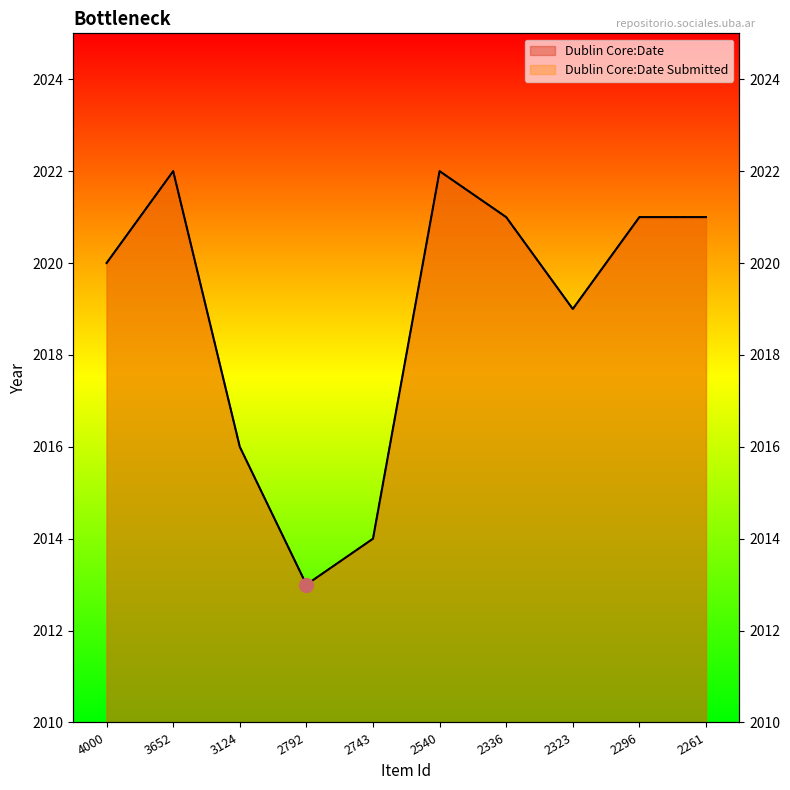

What is the maximum value for Dublin Core:Date Submitted?

2022